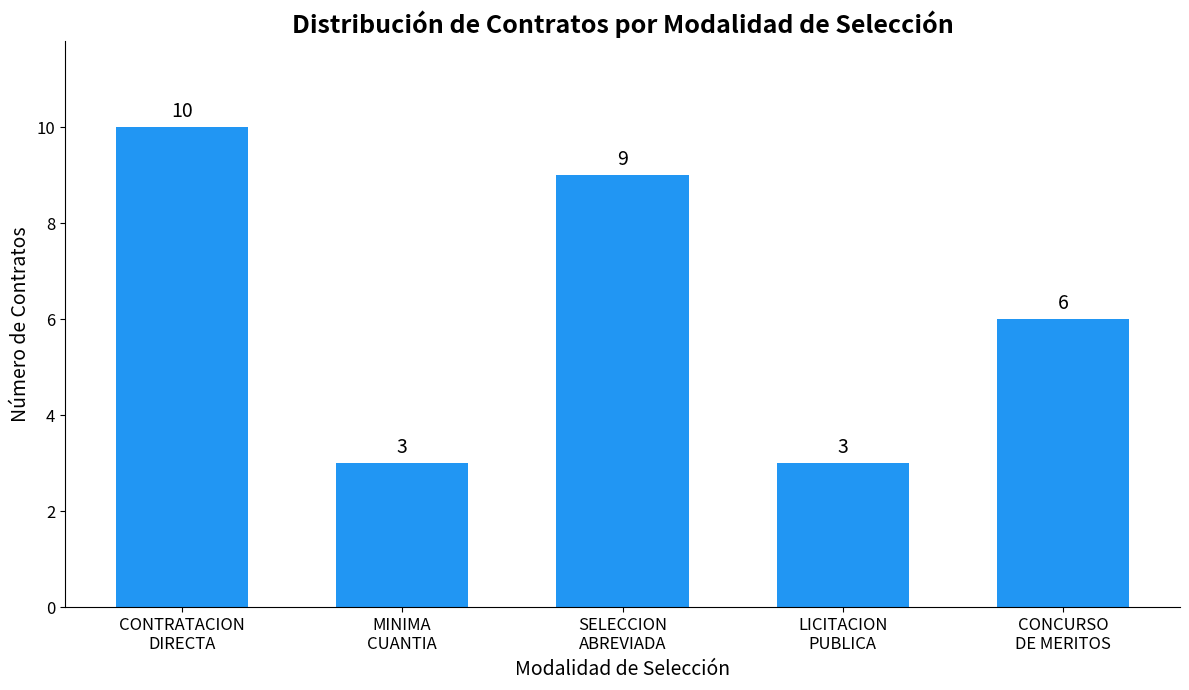

Approximately how many times larger is the value at LICITACION
PUBLICA compared to MINIMA
CUANTIA?

1.0